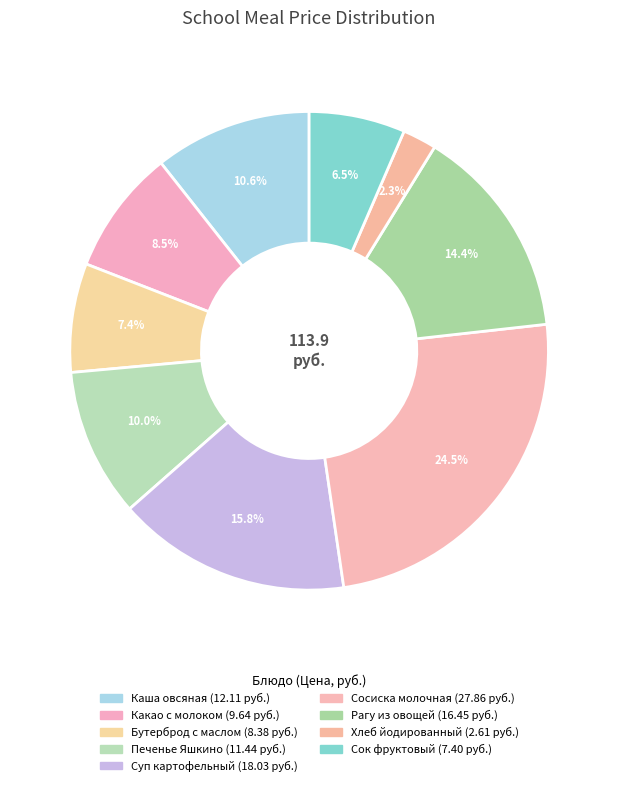

Which category has the biggest portion of the pie?

Сосиска молочная